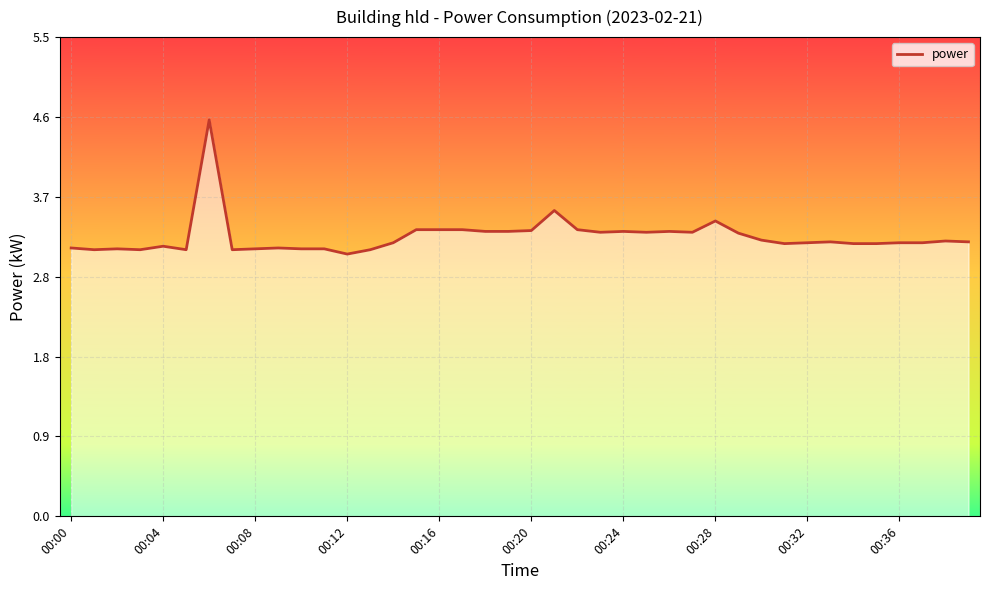

What is the sum of all values?

128.4